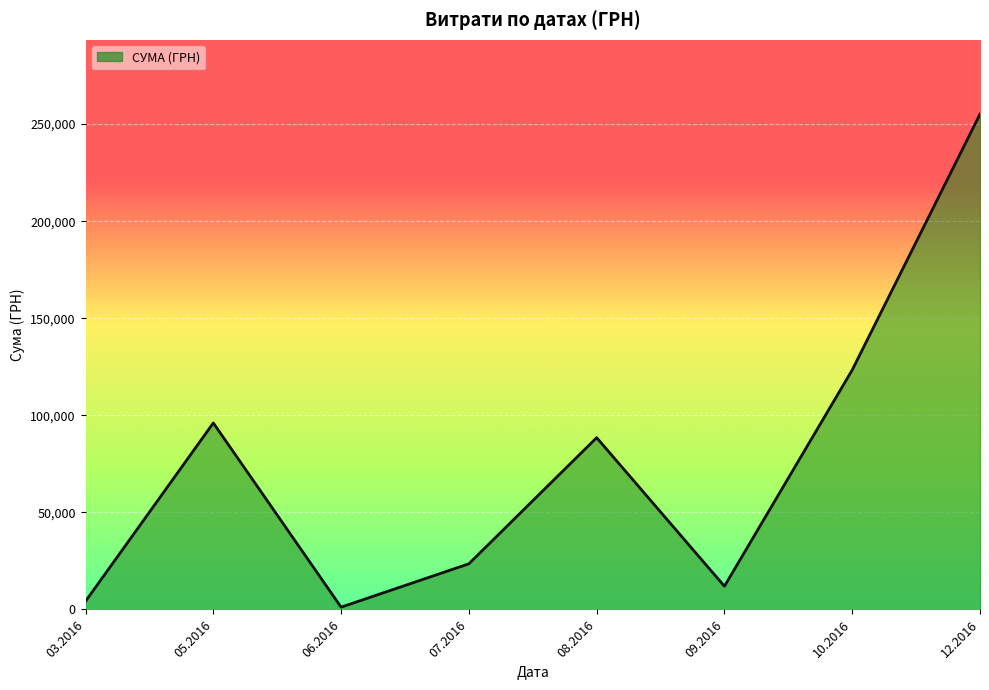

True or false: the data has more than 1 interior local peaks.

True